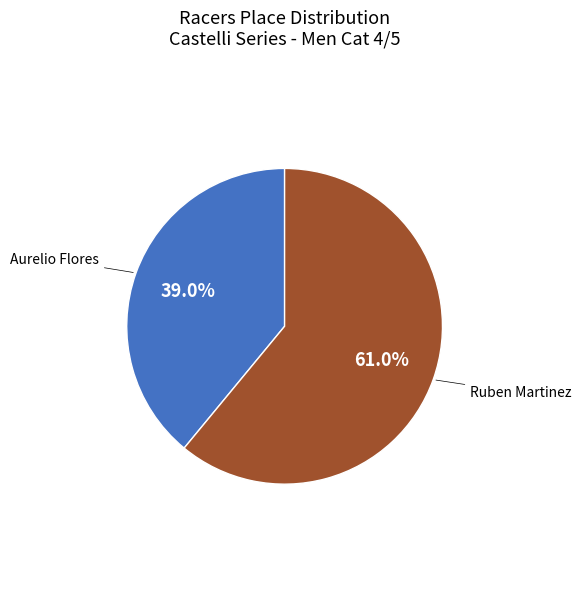

Is there a majority slice in this chart?

Yes